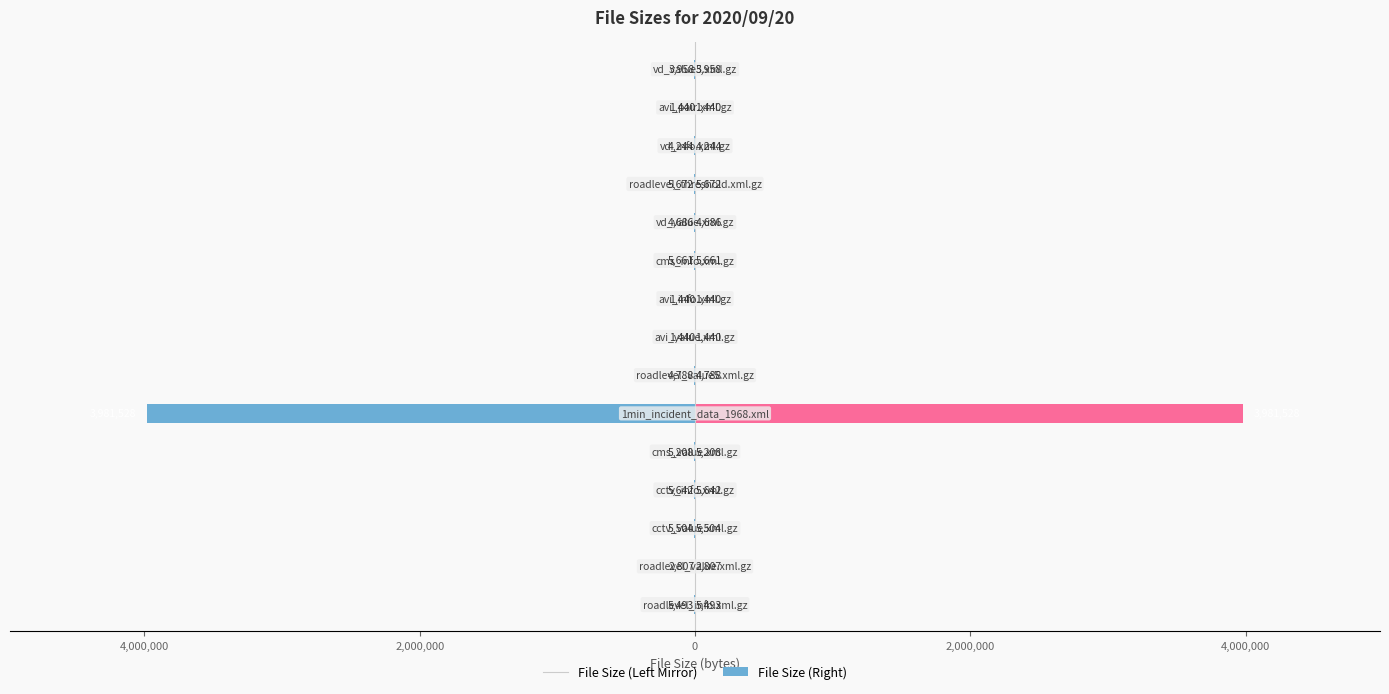

Between 4,000,000 and 0, which is larger?

4,000,000